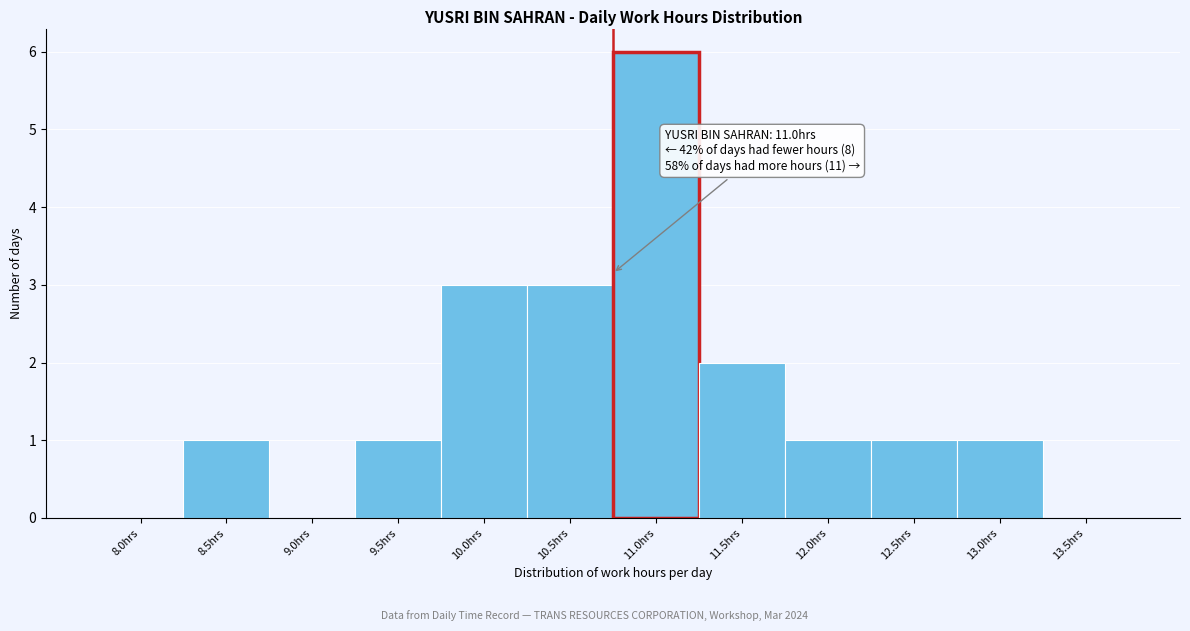

Reading left to right, extract all data points from this chart.

8.0hrs=0	8.5hrs=1	9.0hrs=0	9.5hrs=1	10.0hrs=3	10.5hrs=3	11.0hrs=6	11.5hrs=2	12.0hrs=1	12.5hrs=1	13.0hrs=1	13.5hrs=0